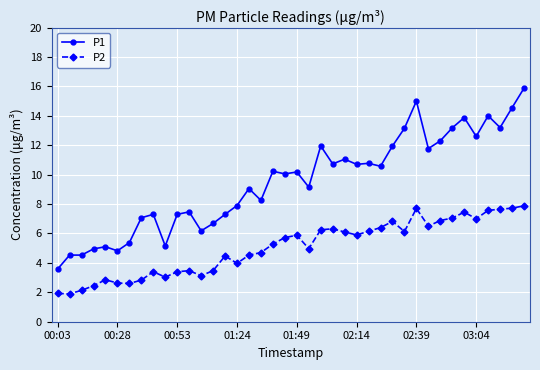

Which series has the widest spread of values?

P1